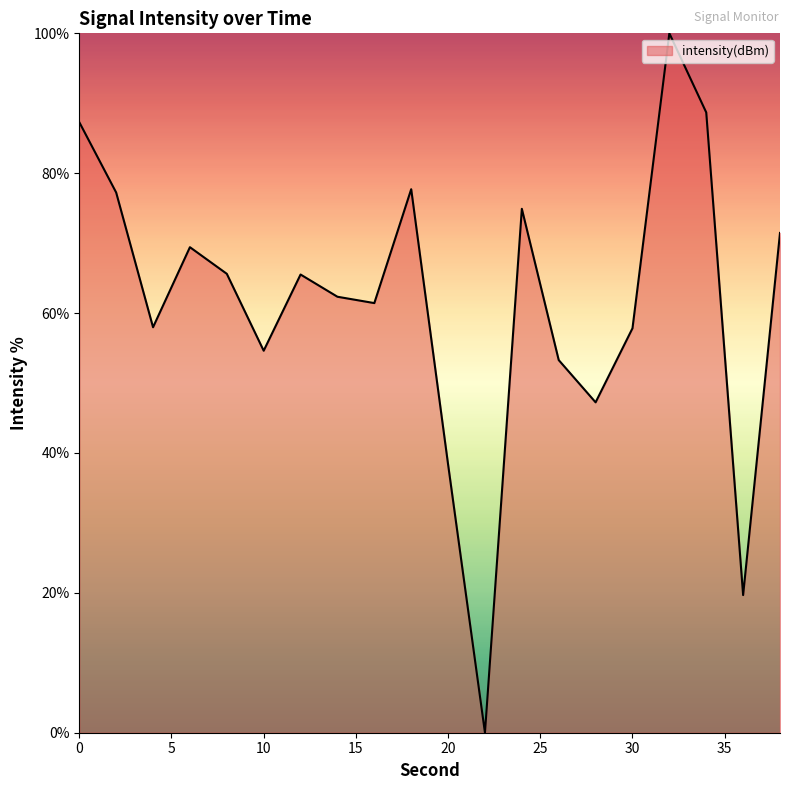

What is the maximum value shown in the chart?

100.0